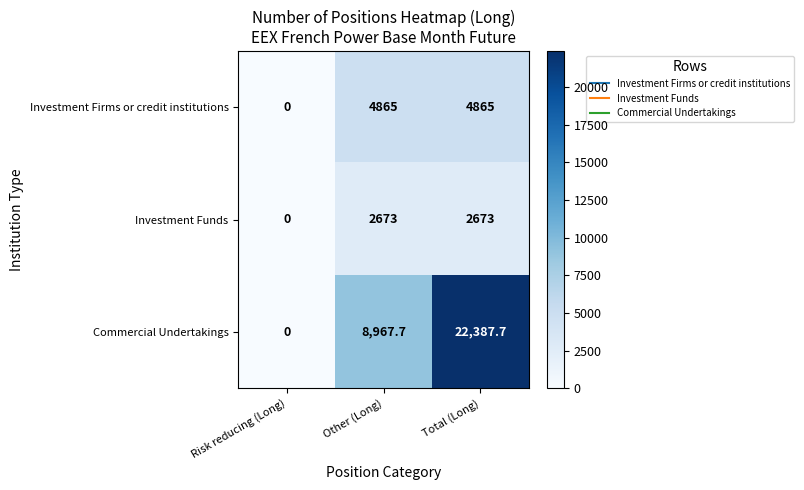

Between Other (Long) and Total (Long), which series saw the biggest shift?

Commercial Undertakings